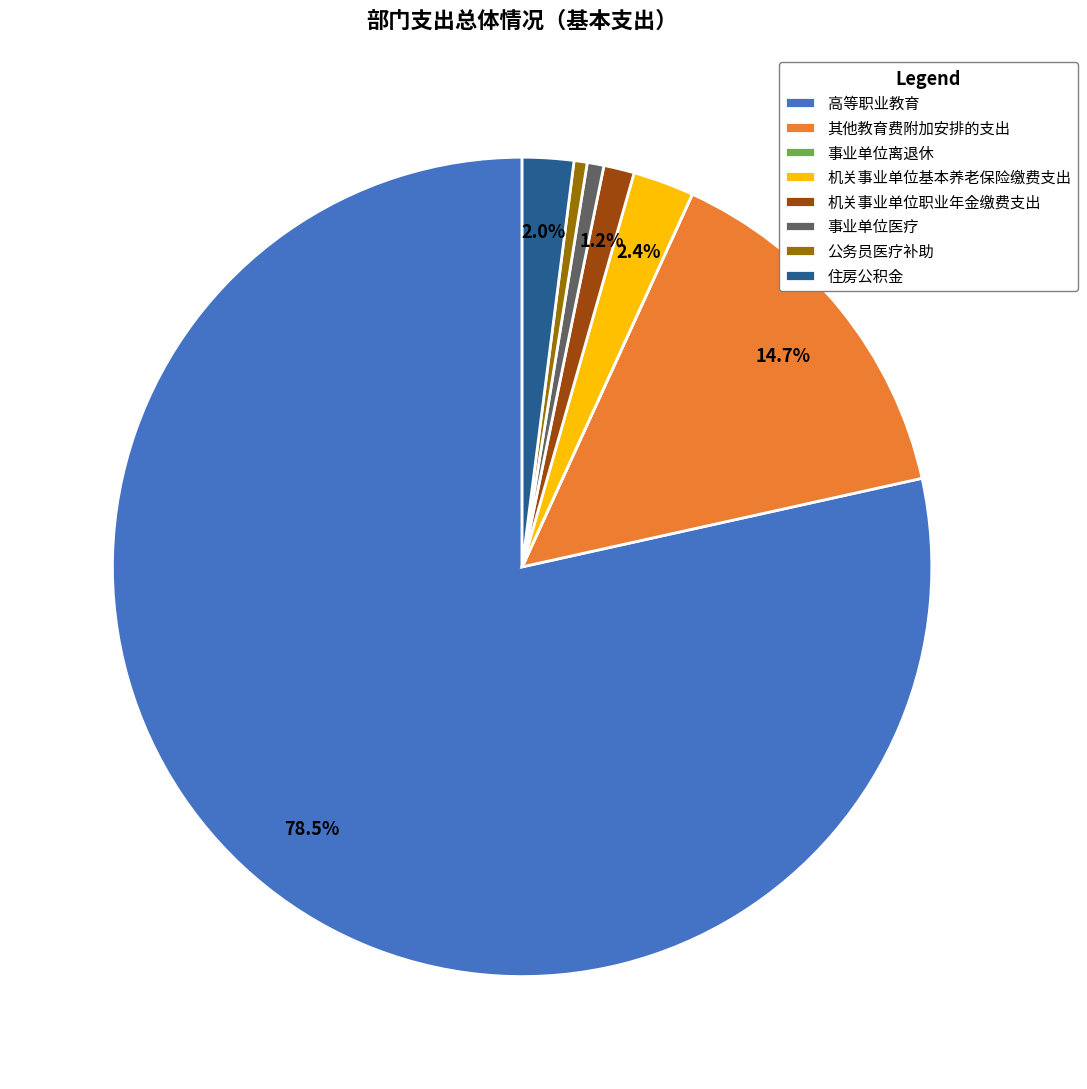

To the nearest percent, what percentage of the pie is 机关事业单位职业年金缴费支出?

1%